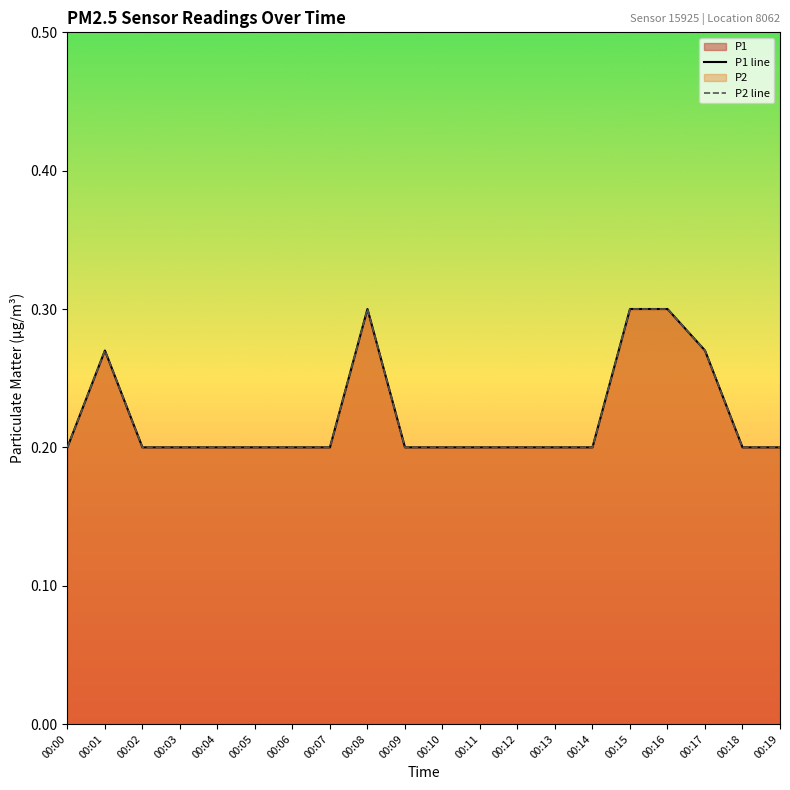

At which category is the sum across all series the highest?

00:08